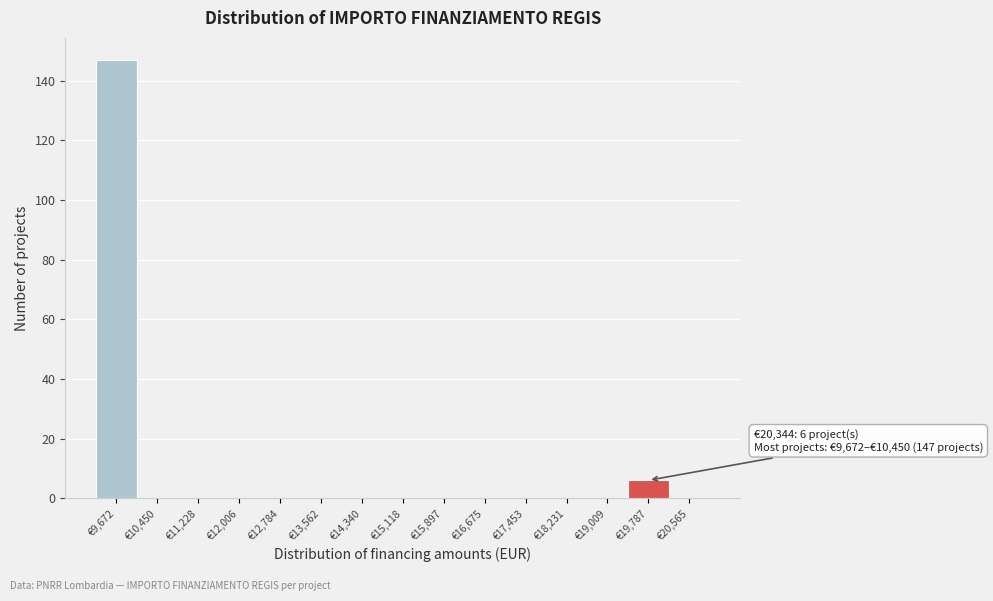

Reading left to right, list all the values displayed in this chart.

€9,672=147	€10,450=0	€11,228=0	€12,006=0	€12,784=0	€13,562=0	€14,340=0	€15,118=0	€15,897=0	€16,675=0	€17,453=0	€18,231=0	€19,009=0	€19,787=6	€20,565=0